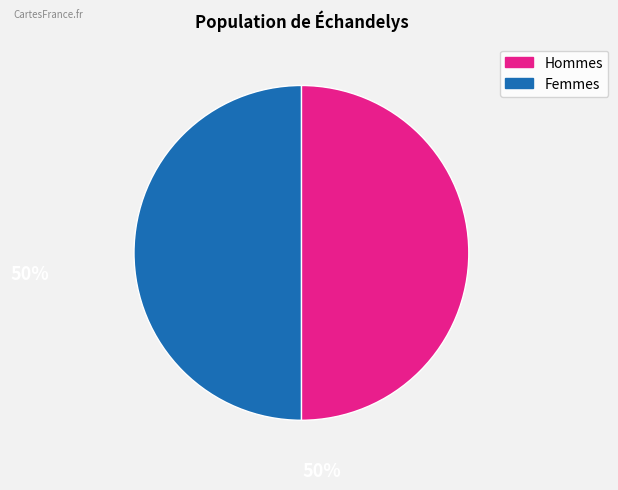

How many segments does this pie chart have?

2